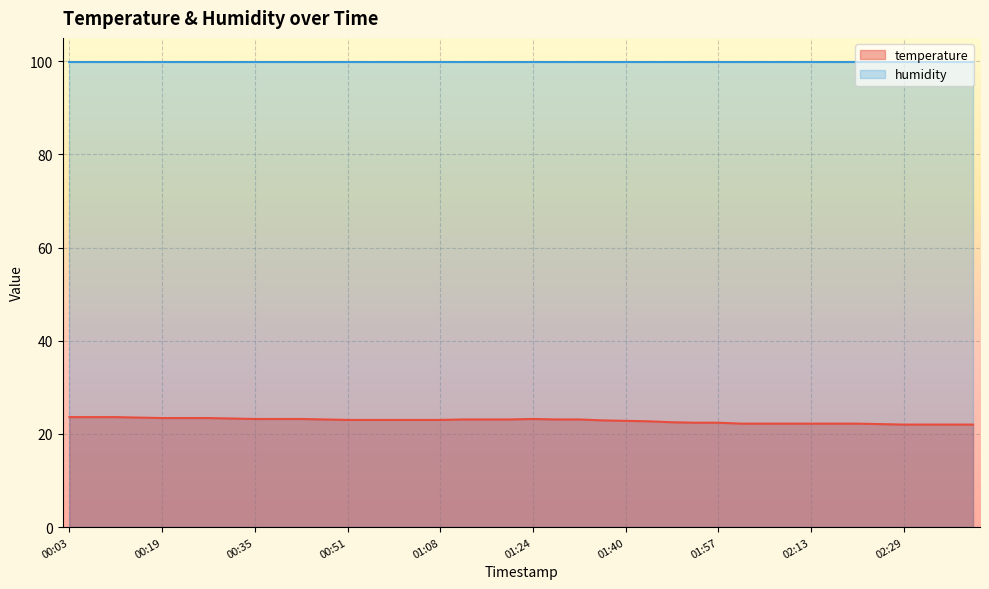

What is the label of the 23rd point from the right?

01:12